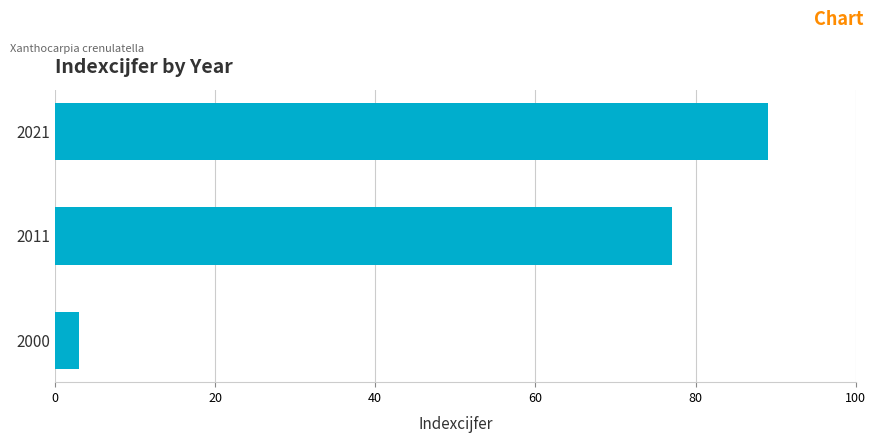

List the labels in order of value, largest first.

2021, 2011, 2000